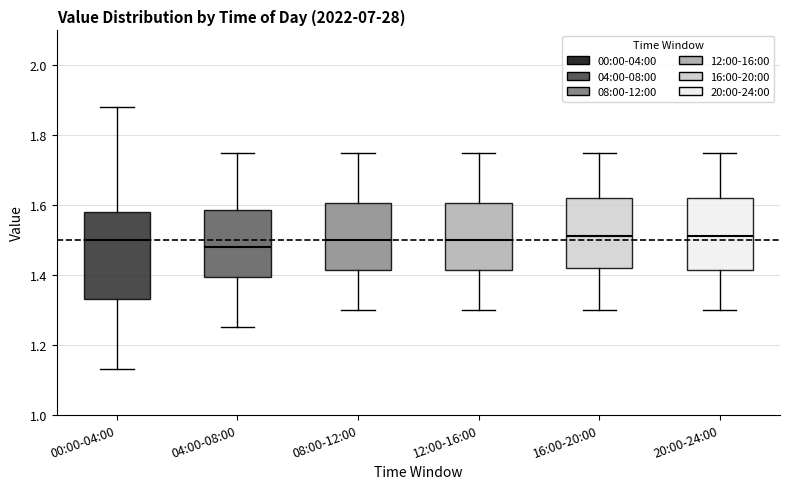

Reading left to right, transcribe this box plot: for each box, give where its median line is, the range the box spans, and where its two whiskers end, as read against the y-axis. The values are not printed on the chart, so give them approximately, as read against the axis.

00:00-04:00: median 1.50, box 1.34 to 1.58, whiskers 1.14 to 1.88
04:00-08:00: median 1.48, box 1.40 to 1.58, whiskers 1.26 to 1.76
08:00-12:00: median 1.50, box 1.42 to 1.60, whiskers 1.30 to 1.76
12:00-16:00: median 1.50, box 1.42 to 1.60, whiskers 1.30 to 1.76
16:00-20:00: median 1.52, box 1.42 to 1.62, whiskers 1.30 to 1.76
20:00-24:00: median 1.52, box 1.42 to 1.62, whiskers 1.30 to 1.76